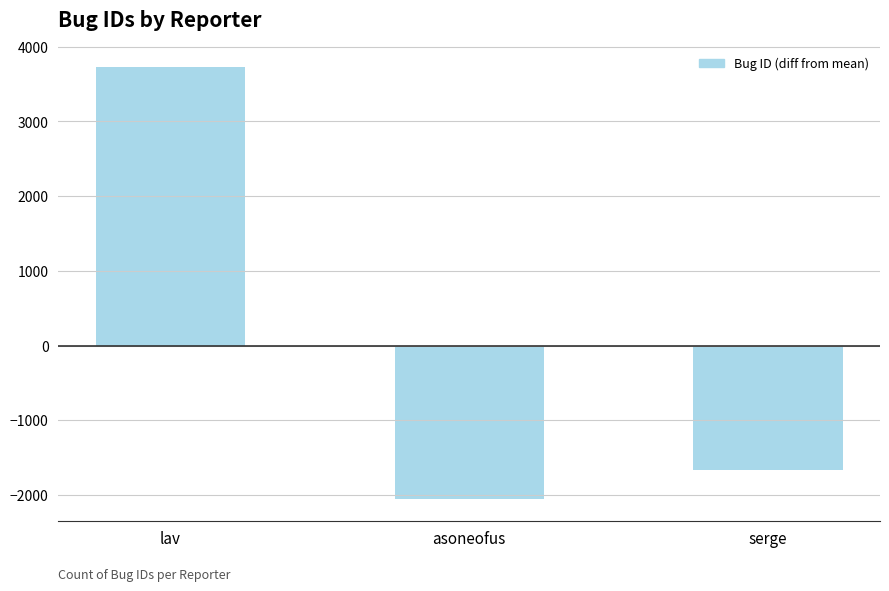

How many positive values are there?

1